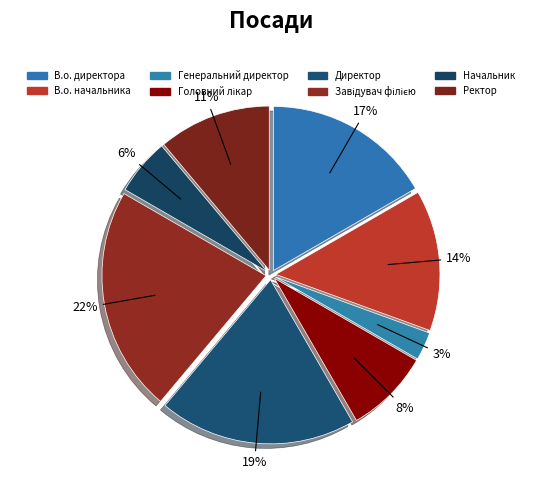

Which has a higher value, Ректор or Начальник?

Ректор